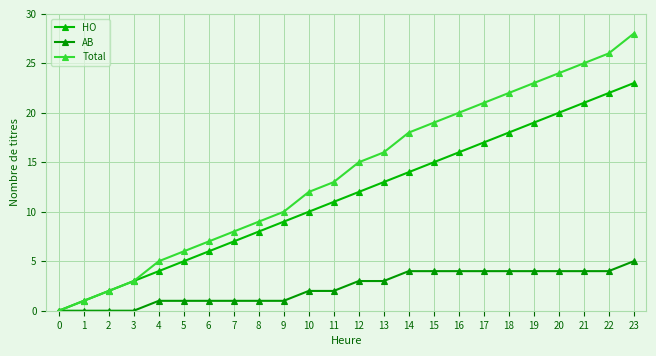

How many values in HO are above zero?

23